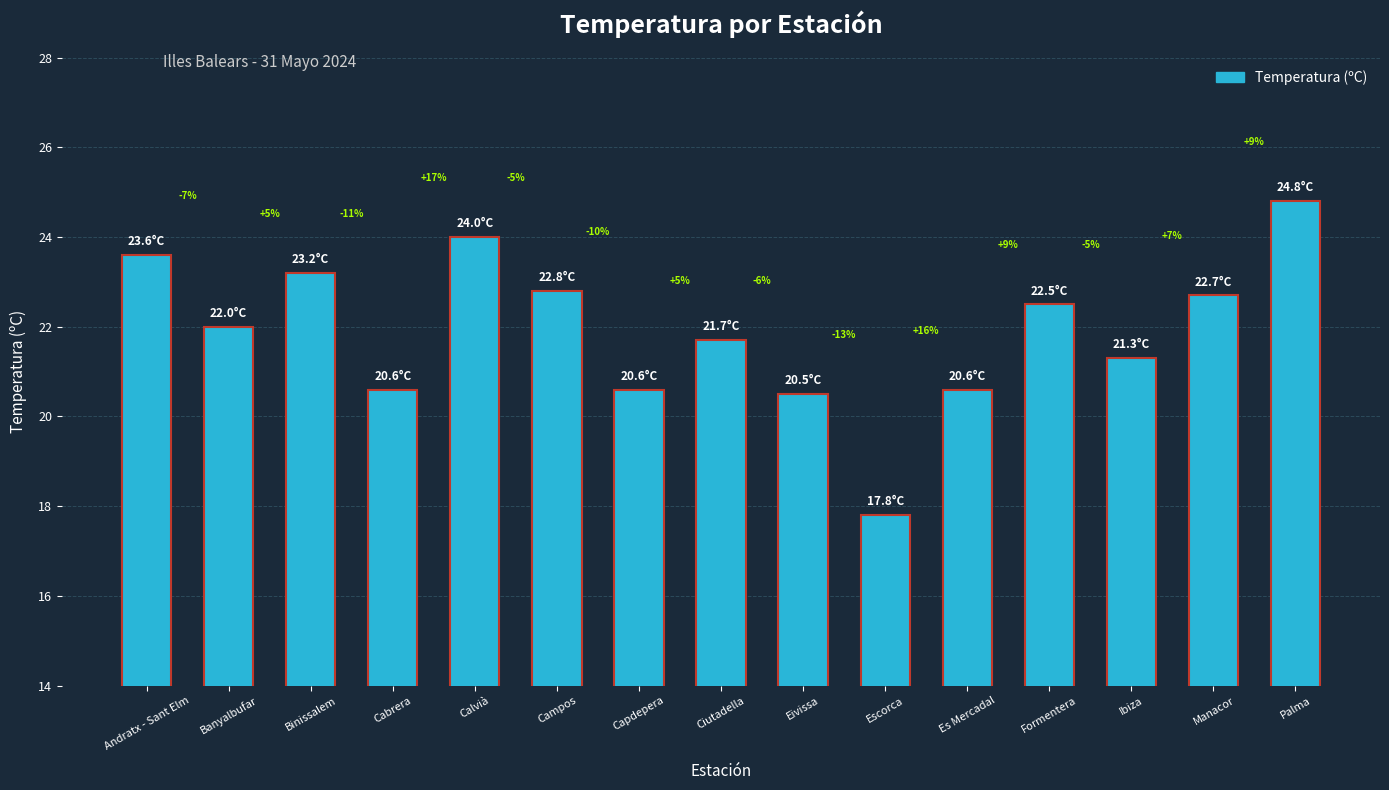

How many bars are there in total?

15